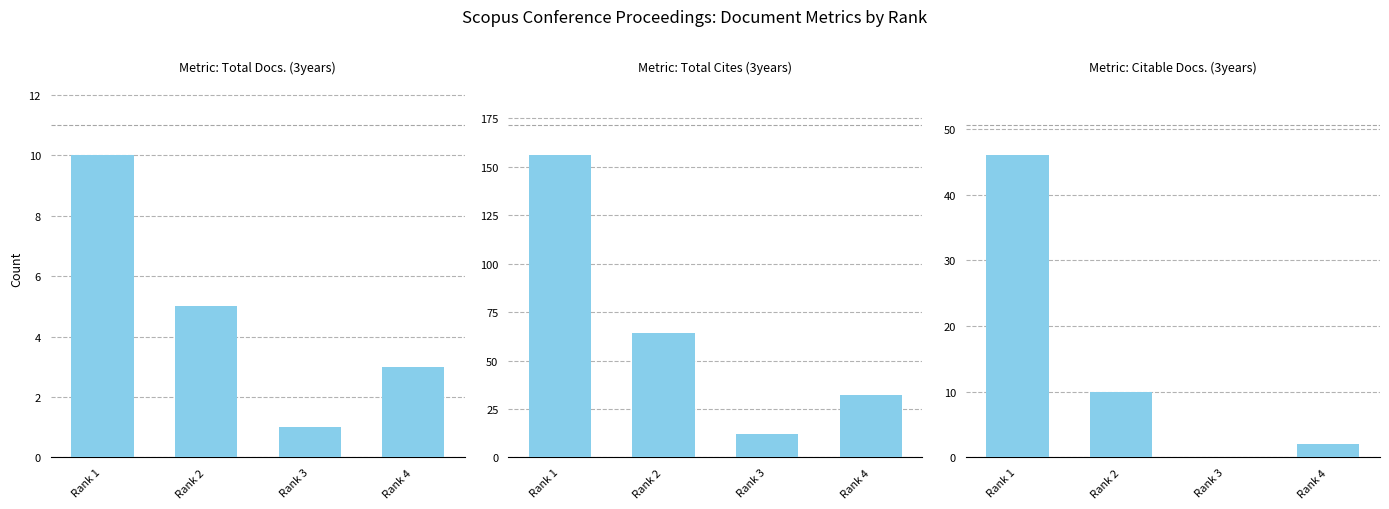

Which category has the highest value across all series?

Rank 1